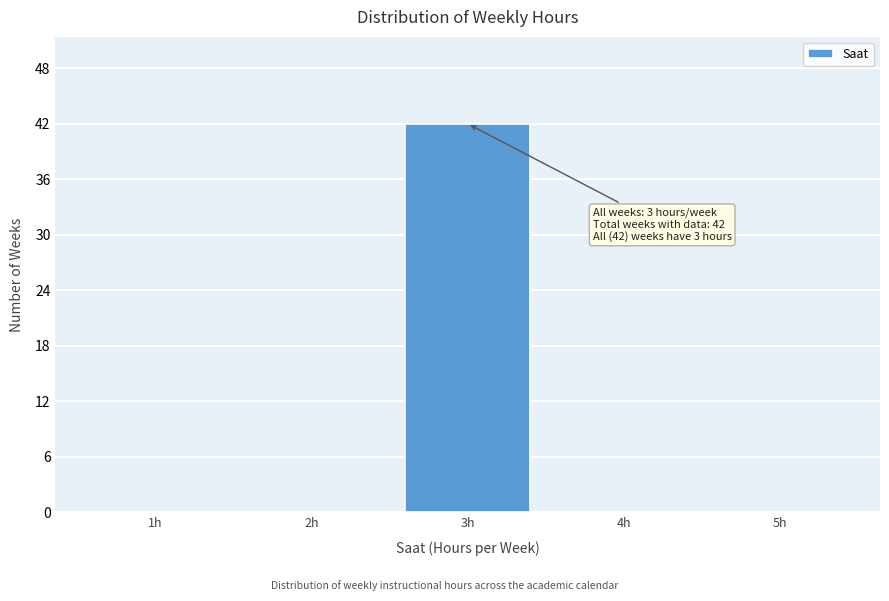

Over which range of the x-axis is the bar tallest?

2.5 to 3.5